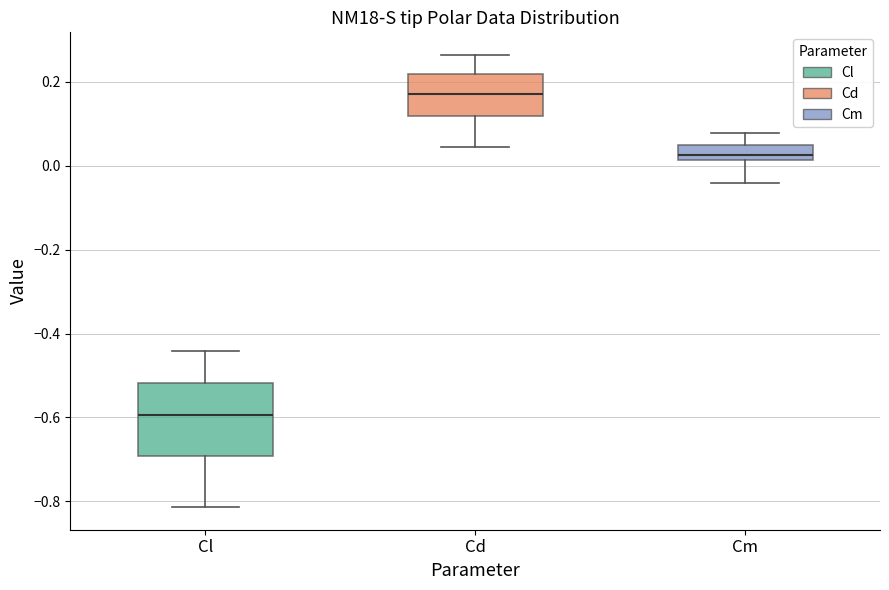

Reading left to right, transcribe this box plot: for each box, give where its median line is, the range the box spans, and where its two whiskers end, as read against the y-axis. The values are not printed on the chart, so give them approximately, as read against the axis.

Cl: median -0.60, box -0.70 to -0.52, whiskers -0.82 to -0.44
Cd: median 0.18, box 0.12 to 0.22, whiskers 0.04 to 0.26
Cm: median 0.02 (inside the box), box 0.02 to 0.04, whiskers -0.04 to 0.08